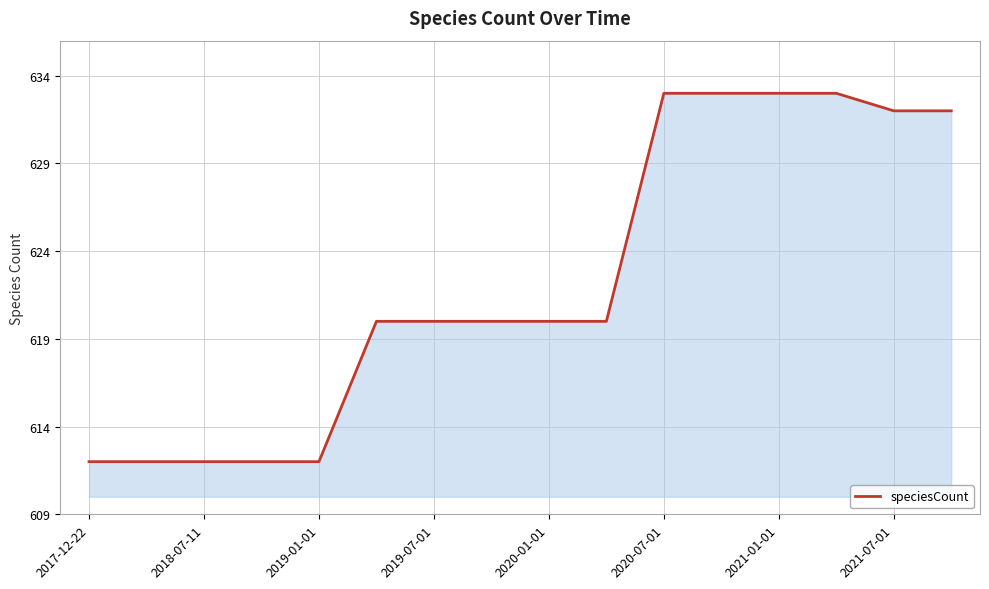

What is the smallest value displayed?

612